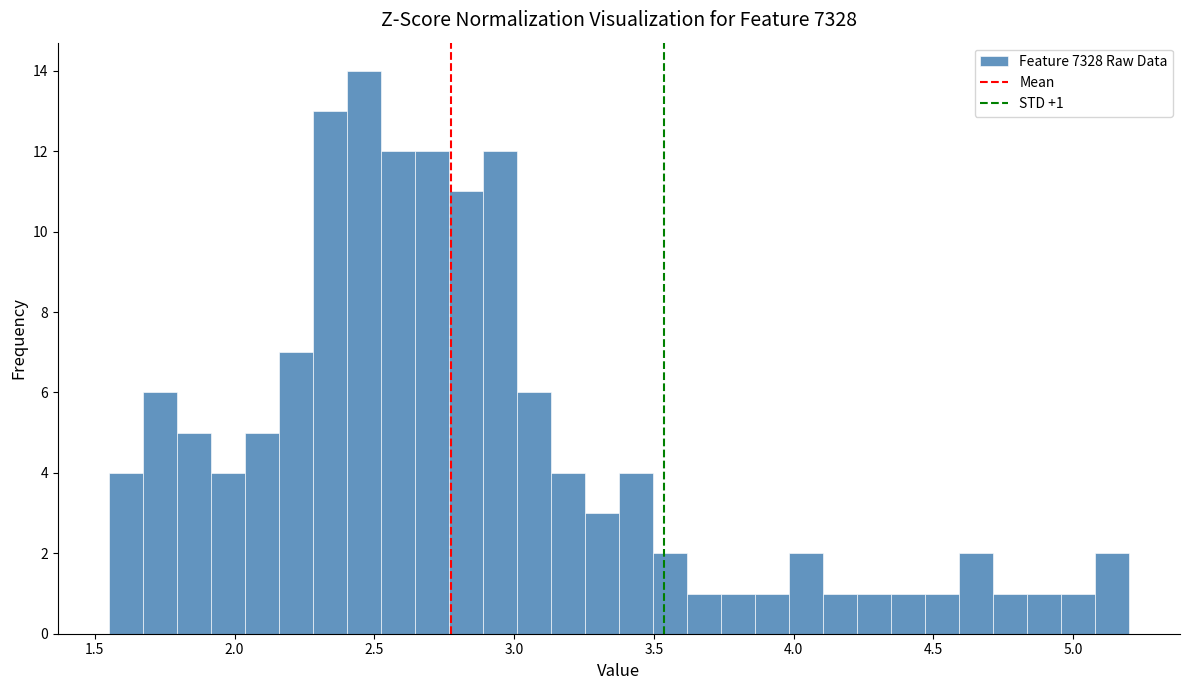

Around what value on the x-axis is the tallest bar? Give the approximate position of its centre, as read against the axis.

2.45